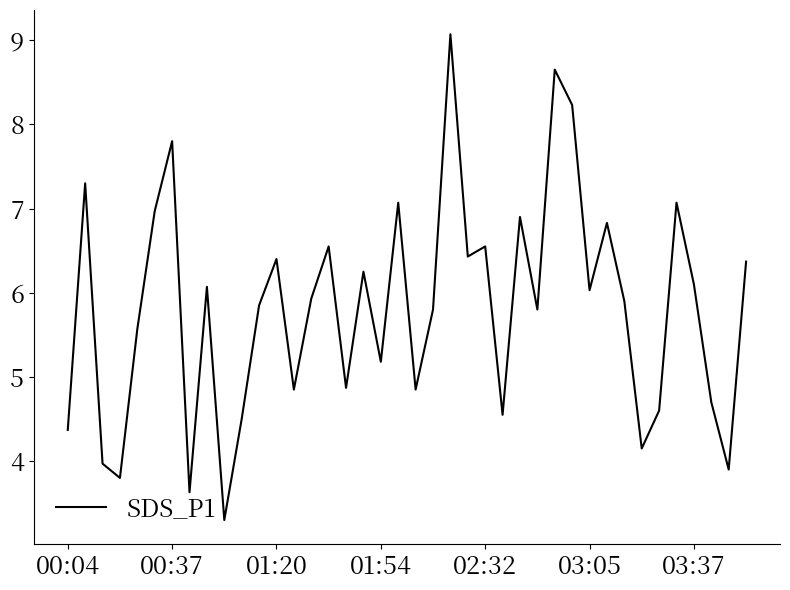

What is the difference between the maximum and minimum values?

5.8